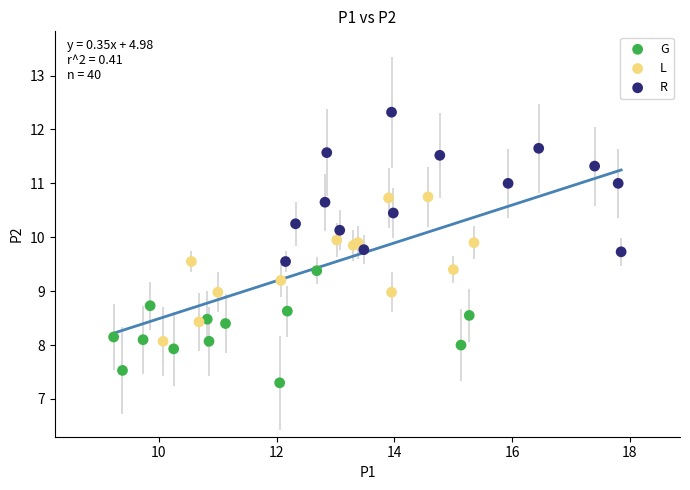

Which series reaches the minimum Y coordinate?

G